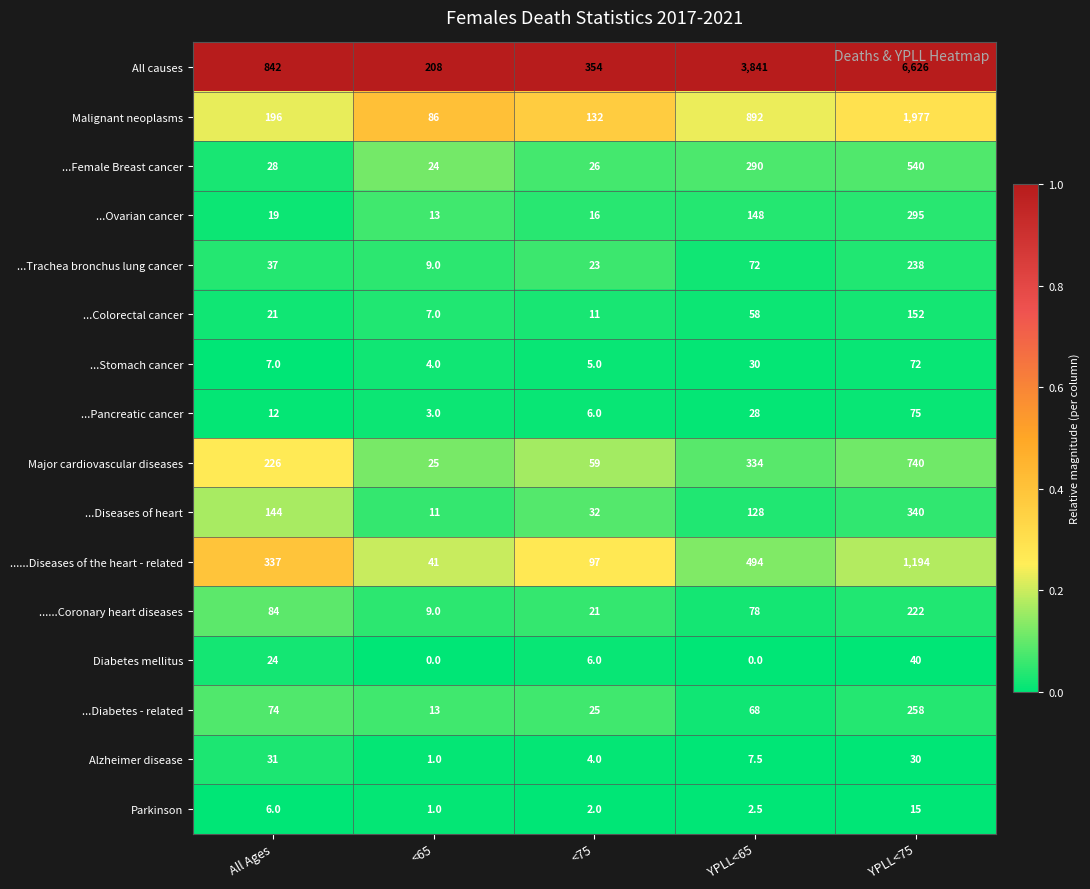

The Alzheimer disease series shows 4.0 at <75. True or false?

True